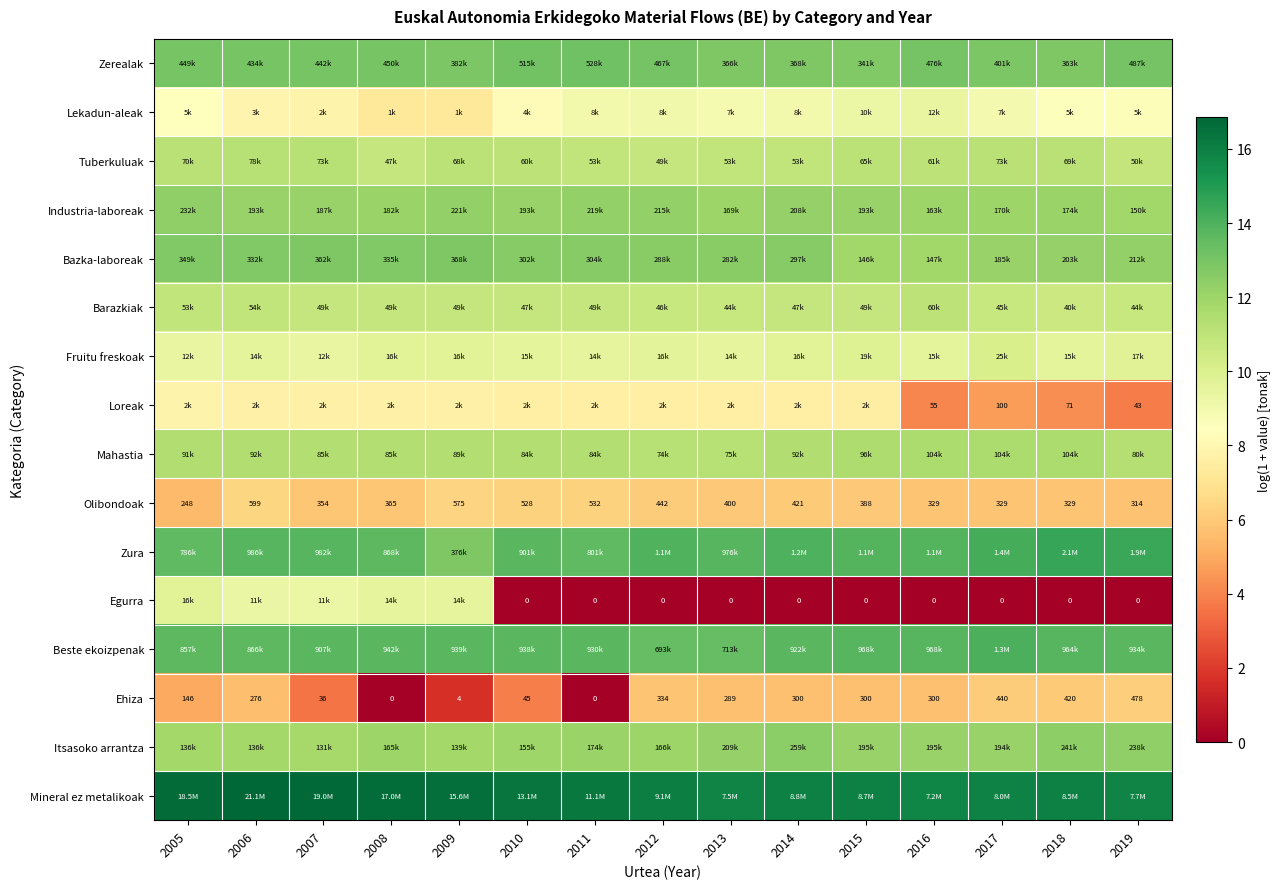

How many values in the Olibondoak series are below 388?

7